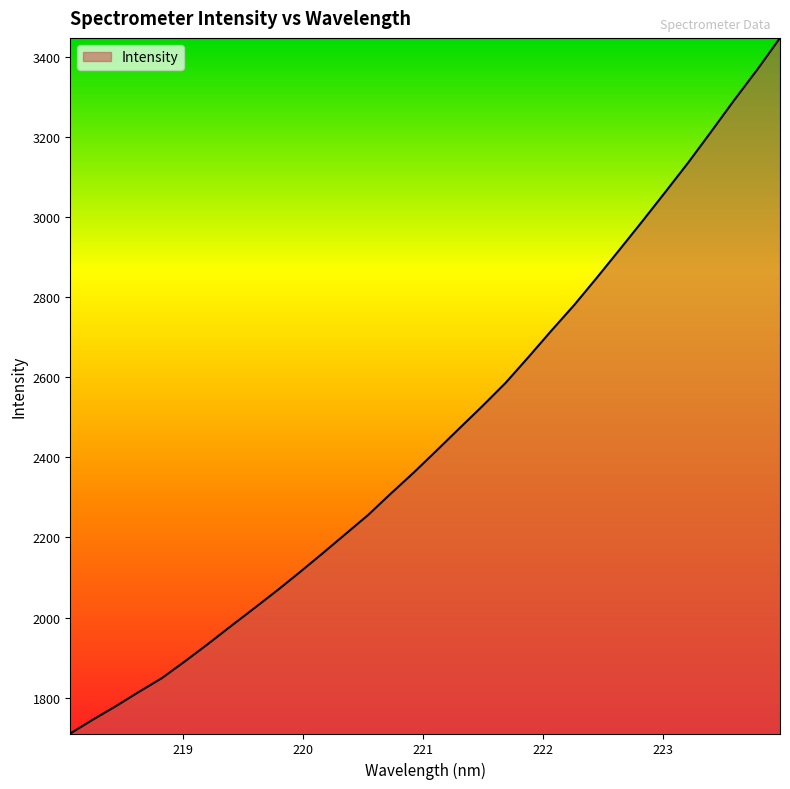

What is the difference between the maximum and minimum values?

1737.9